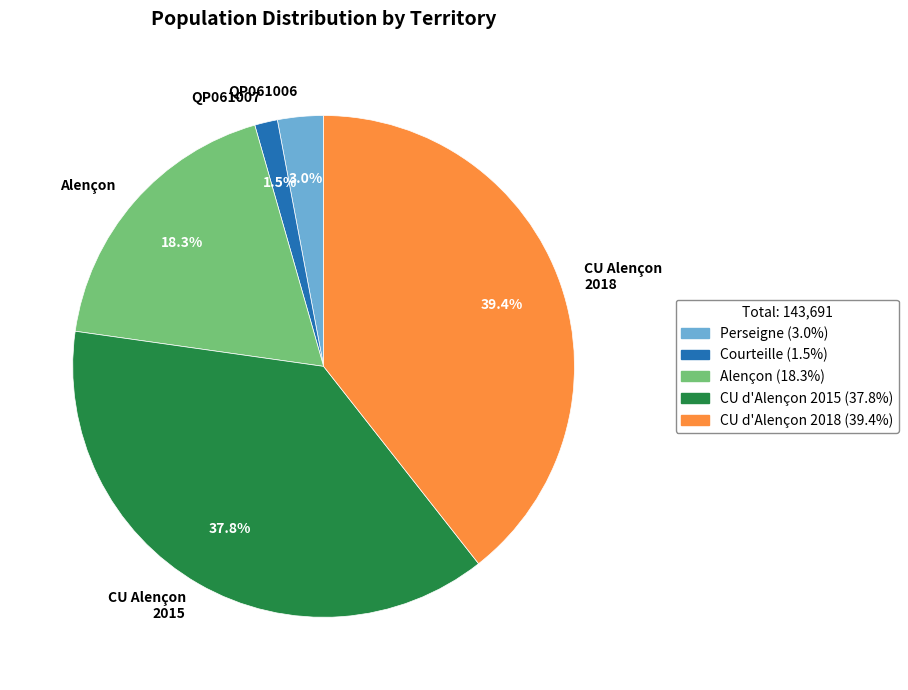

Do QP061006 and QP061007 together represent more than half of the pie?

No